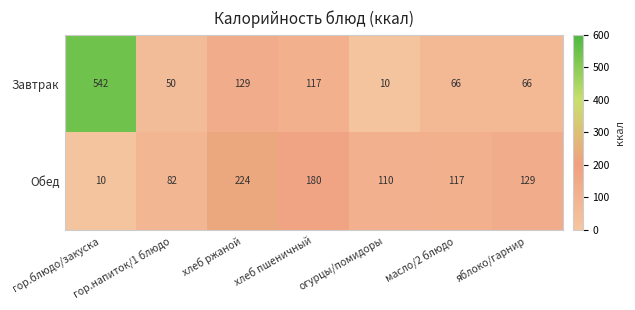

Which label corresponds to the largest value in the chart?

гор.блюдо/закуска